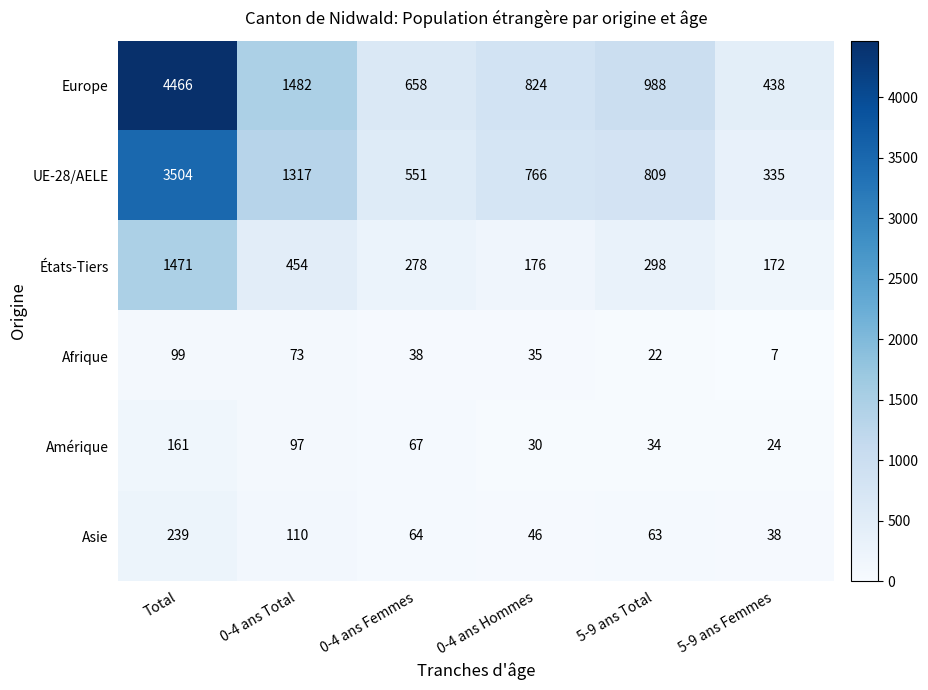

How many values in the UE-28/AELE series are below 809?

3